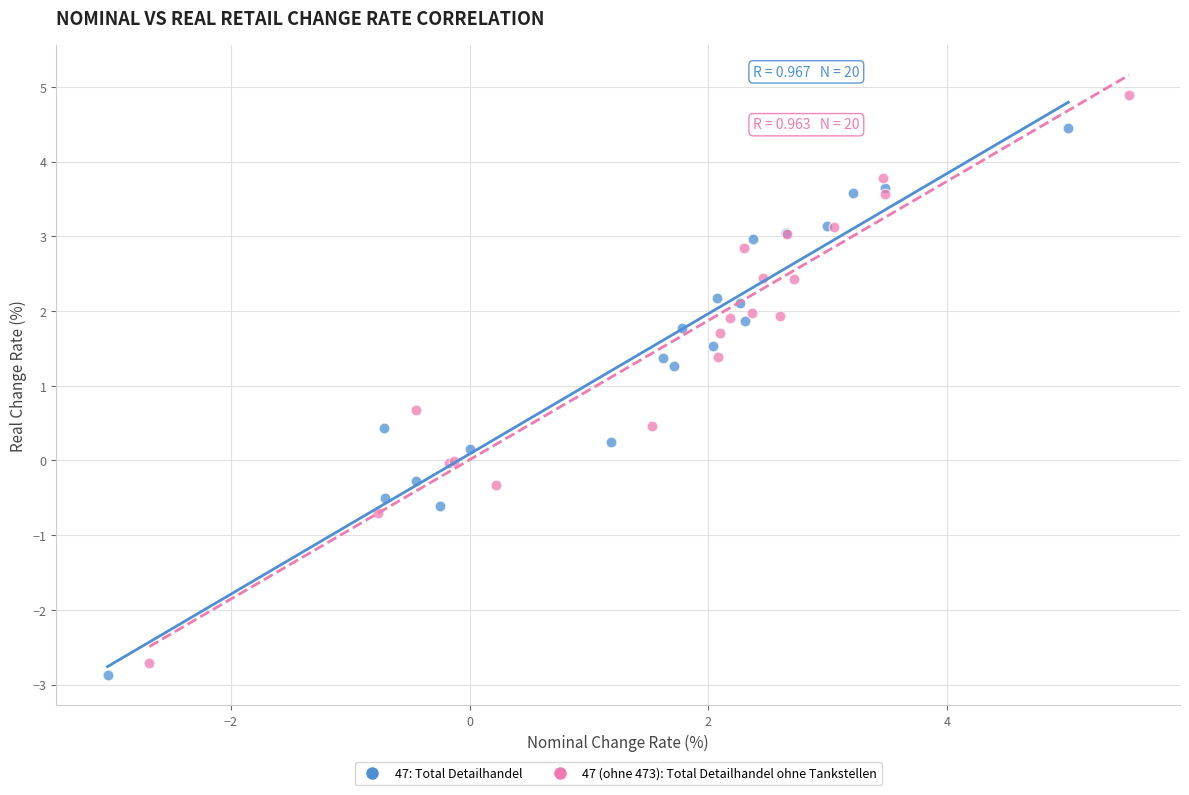

Which series contains the lowest Y value?

47: Total Detailhandel